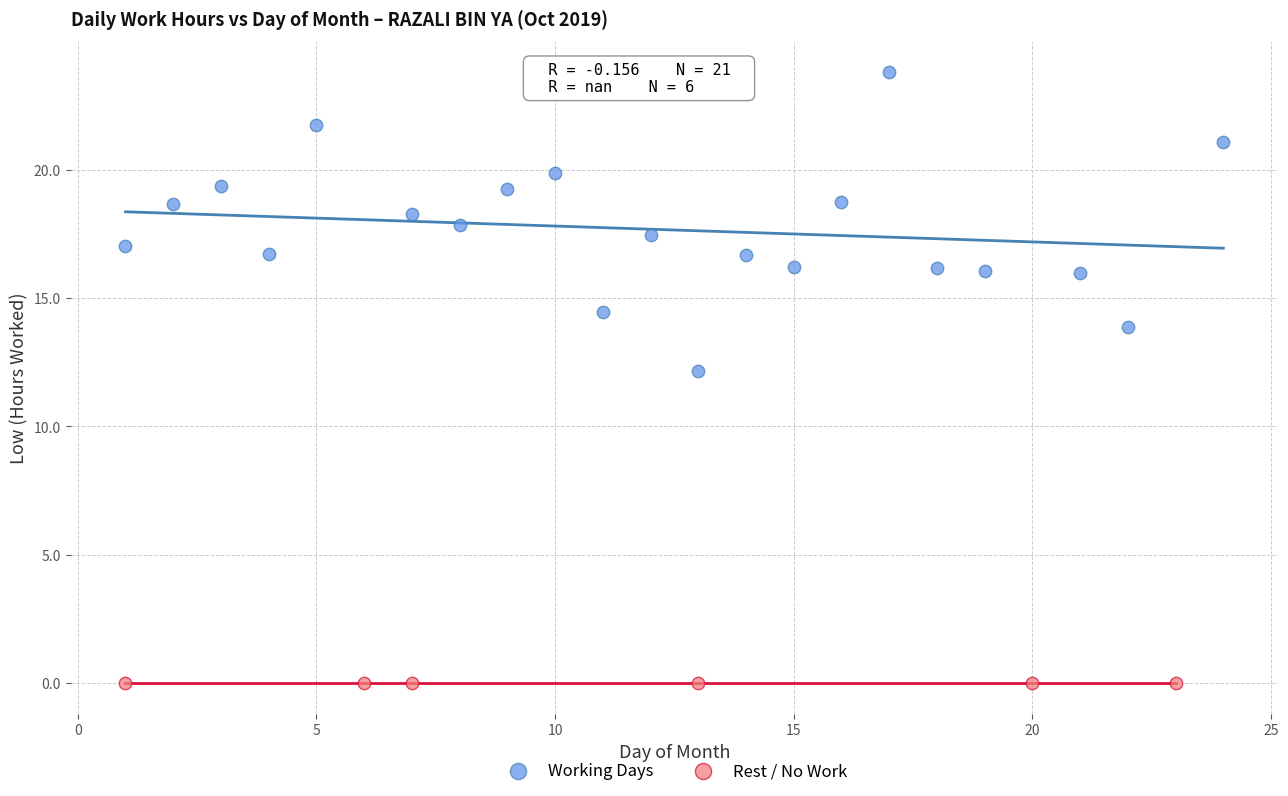

Which series contains the highest Y value?

Working Days